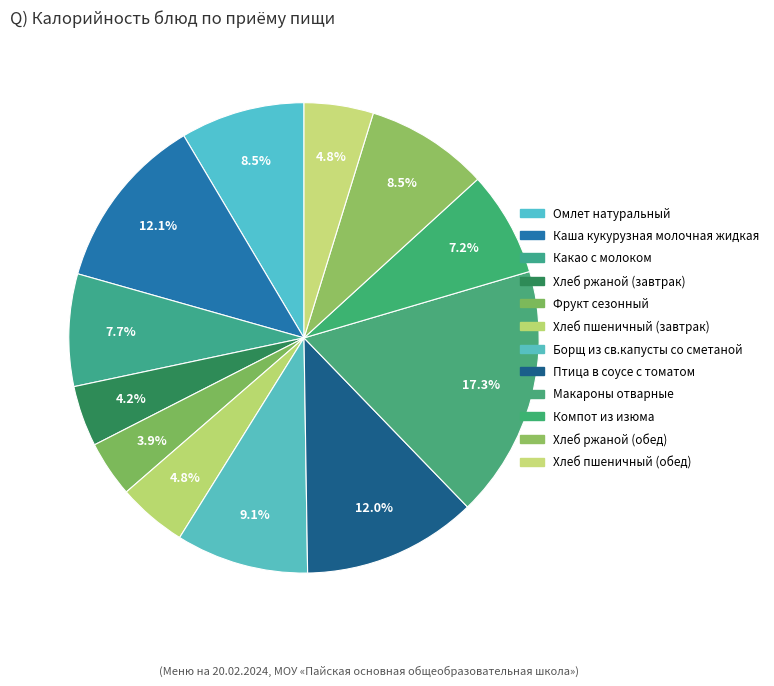

What is the change in value from Макароны отварные to Хлеб пшеничный (обед)?

-153